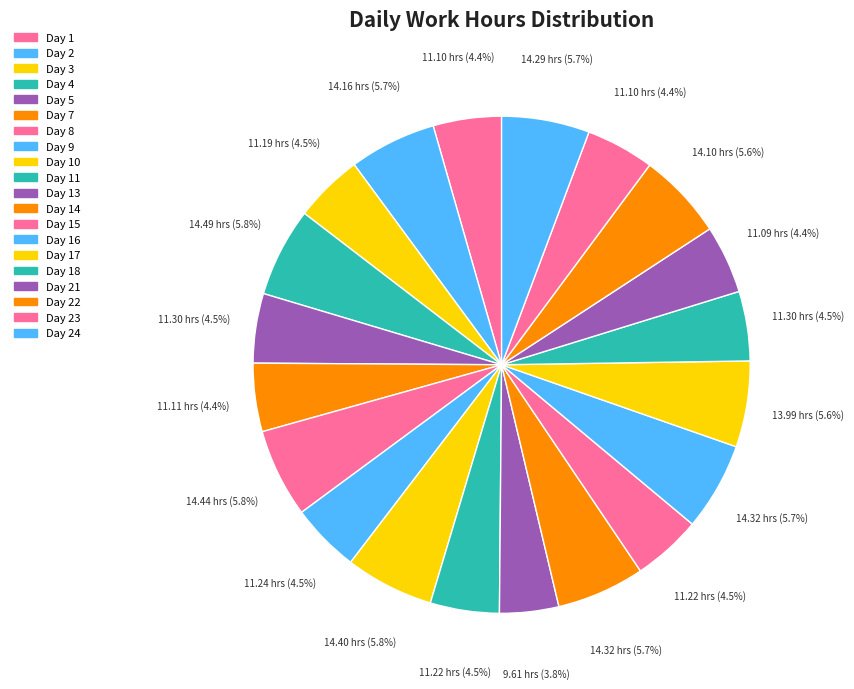

Does any single category account for the majority?

No